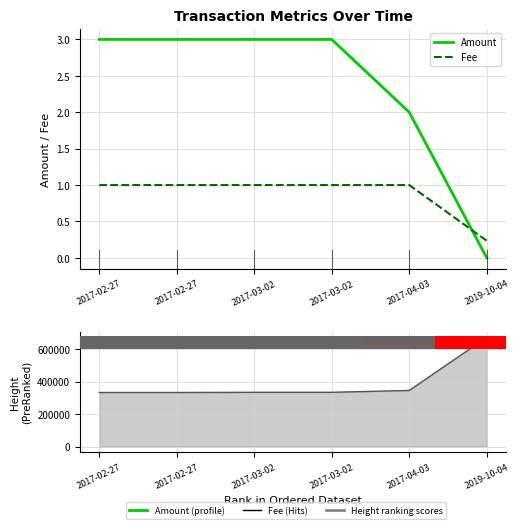

List the labels in order of Fee value, largest first.

2017-04-03, 2017-02-27, 2017-02-27, 2017-03-02, 2017-03-02, 2019-10-04